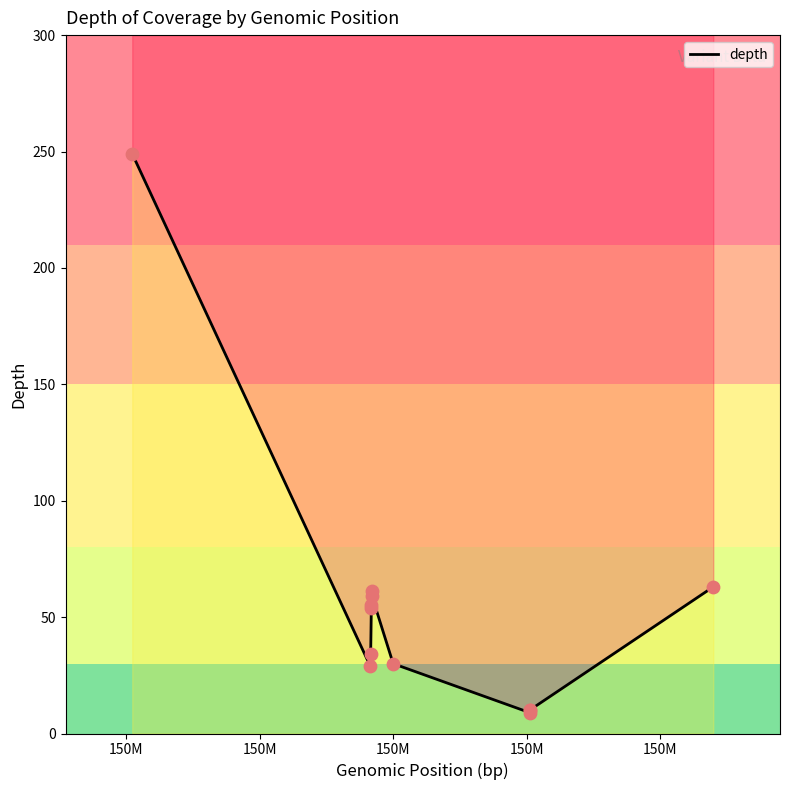

What is the change in value from 150M to 150M?

+21